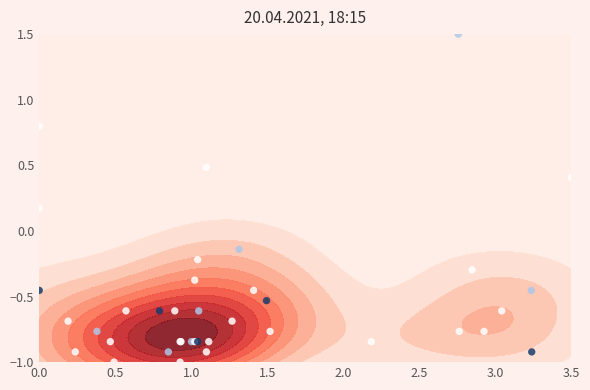

What is the maximum value shown in the chart?

1.5